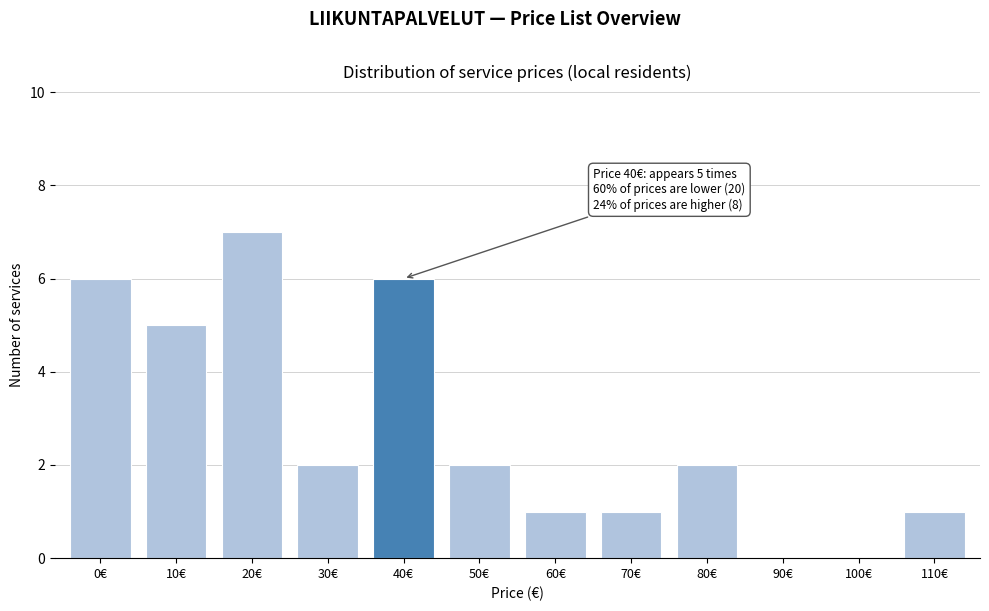

Reading left to right, list all the values displayed in this chart.

0€=6	10€=5	20€=7	30€=2	40€=6	50€=2	60€=1	70€=1	80€=2	90€=0	100€=0	110€=1